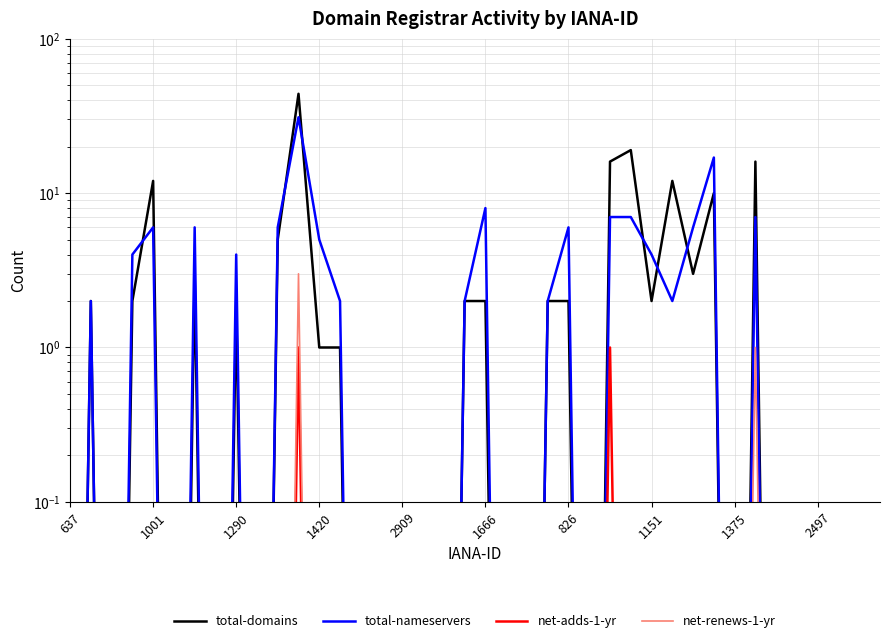

At how many categories does at least one series exceed 7?

8